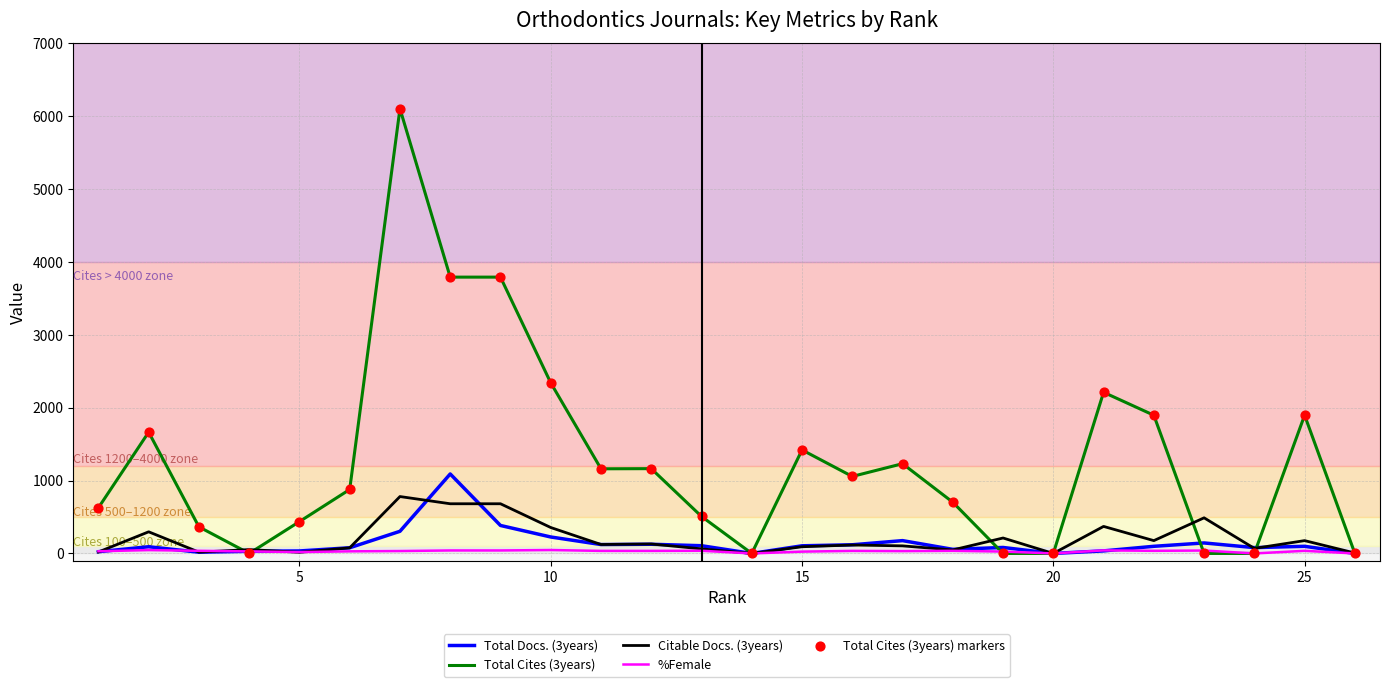

What is the maximum value shown in the chart?

6105